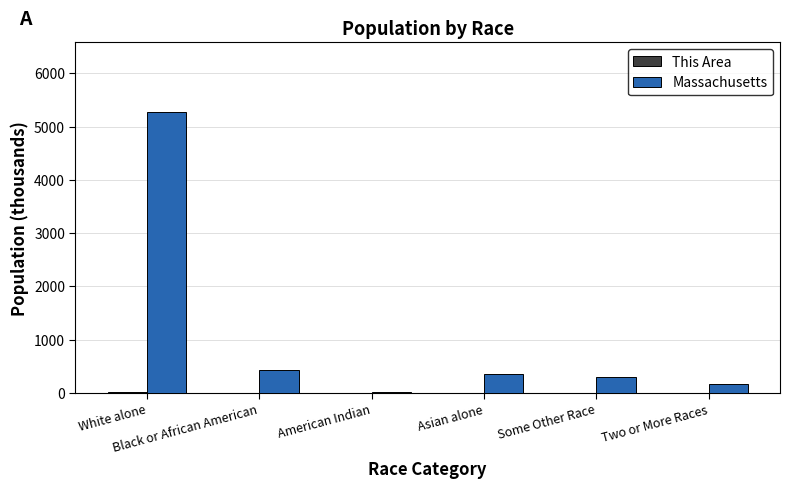

Does the chart contain stacked bars?

No